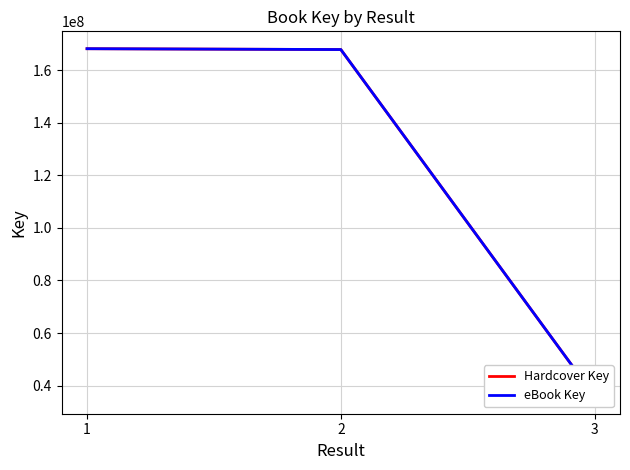

How many data points in eBook Key are less than 167981992?

1